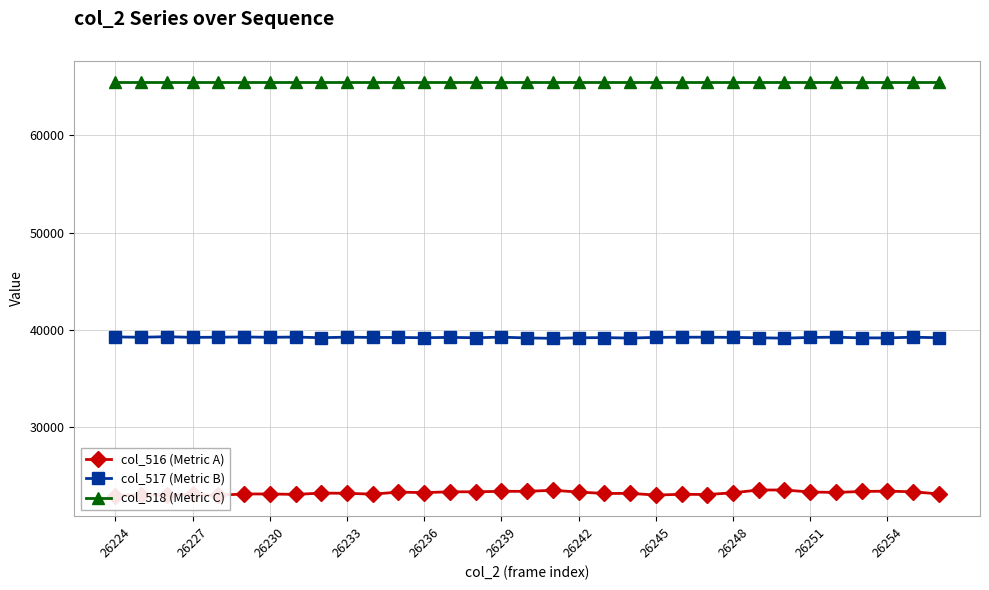

How many data points in col_516 (Metric A) are less than 23226?

16